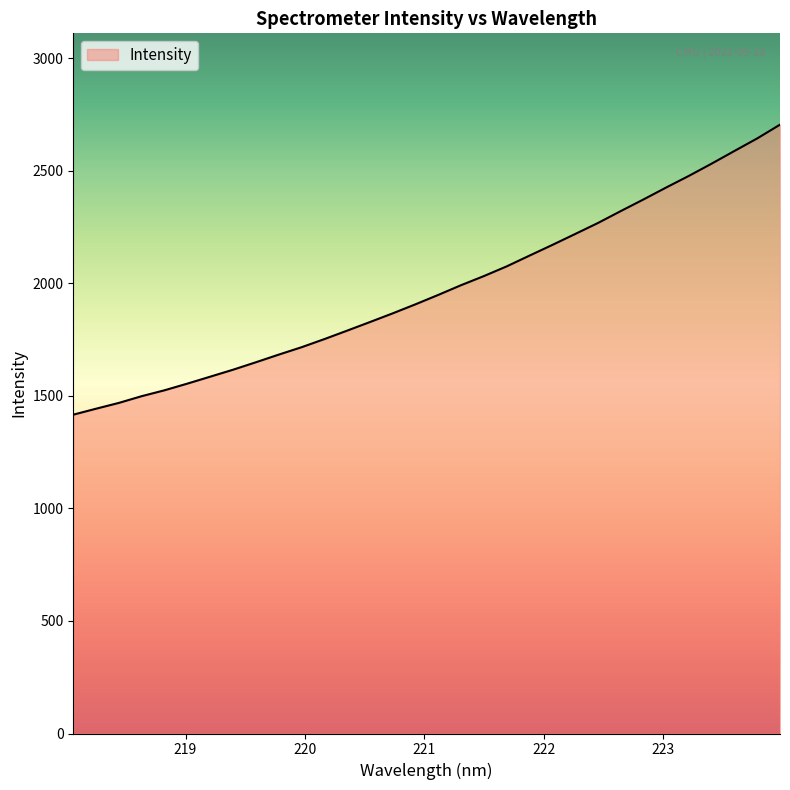

What is the difference between the maximum and minimum values?

1288.1